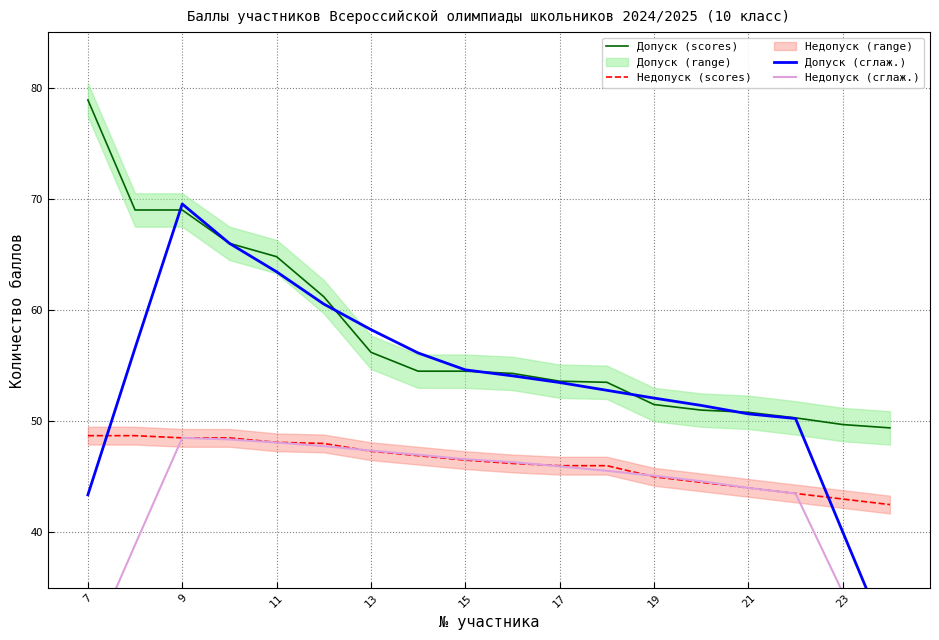

What is the value of the Недопуск (сглаж.) point at the 4th from the left?

48.4